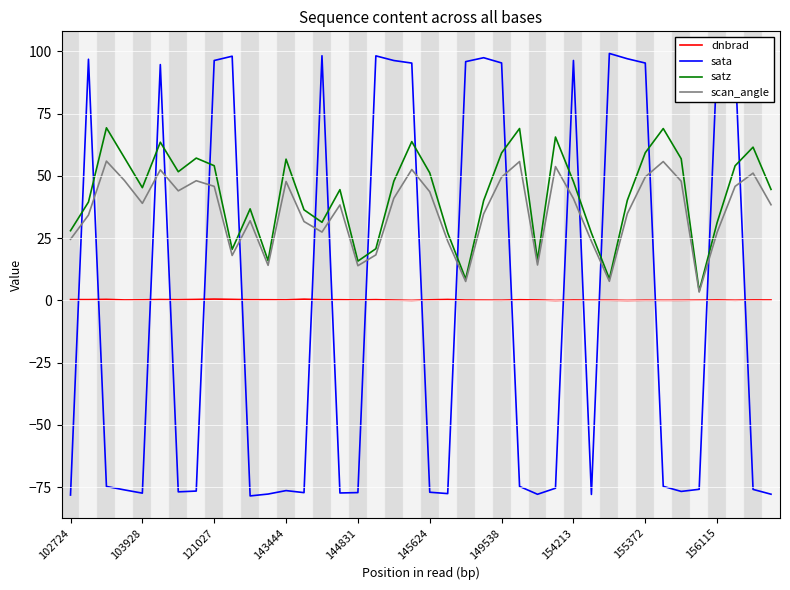

Rank the series by their maximum value, from highest to lowest.

sata, satz, scan_angle, dnbrad